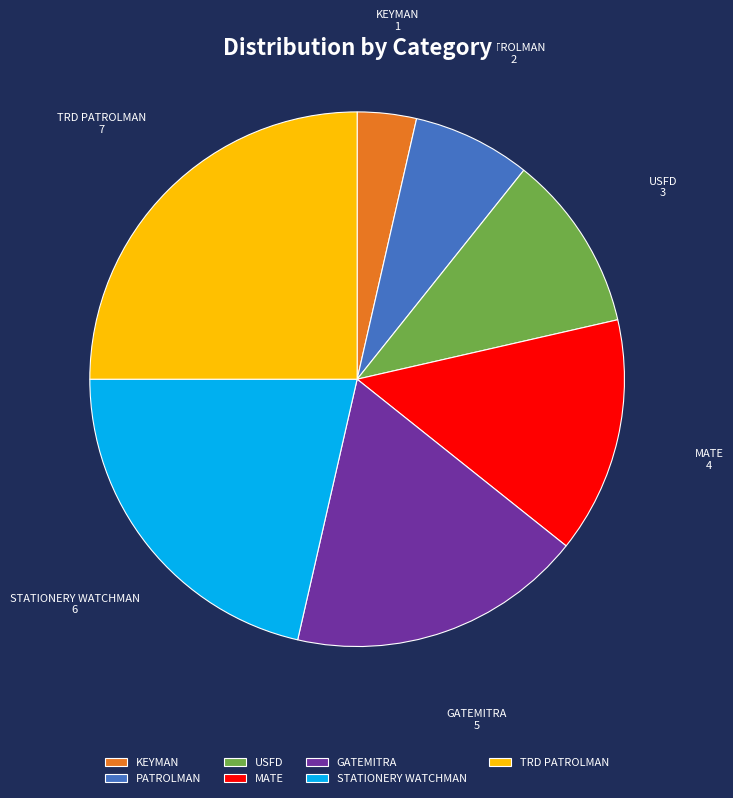

Rank the categories by value from lowest to highest.

KEYMAN, PATROLMAN, USFD, MATE, GATEMITRA, STATIONERY WATCHMAN, TRD PATROLMAN